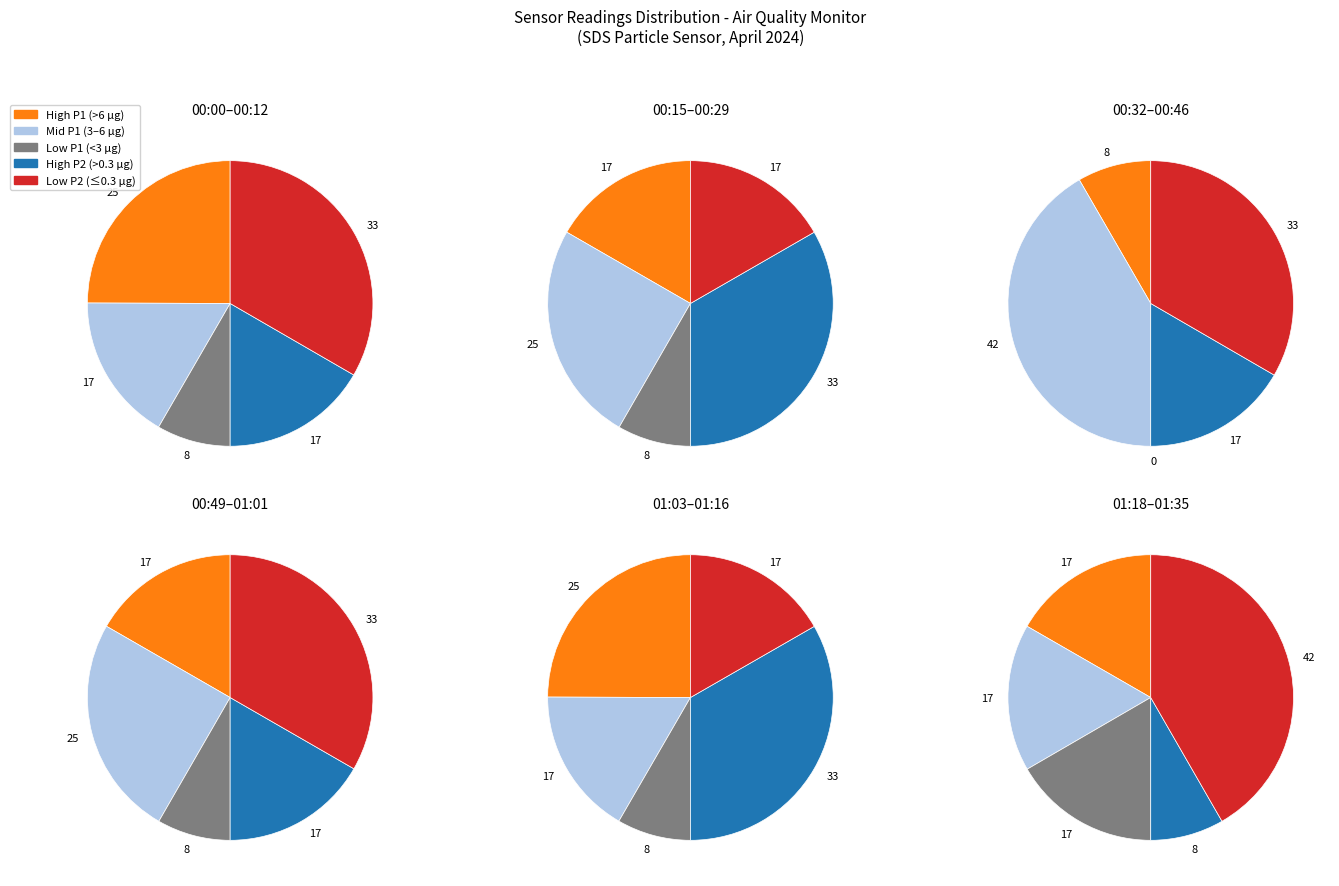

Is there any slice that represents more than half of the pie?

No